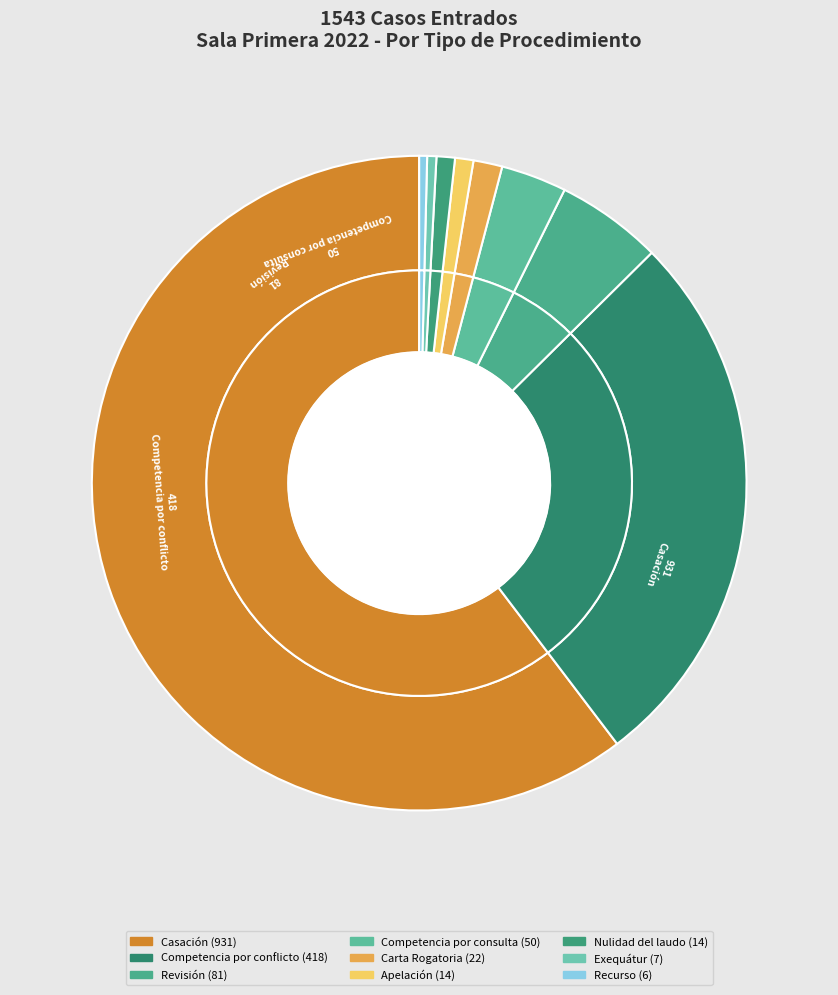

To the nearest percent, what percentage of the pie is Nulidad del laudo?

1%